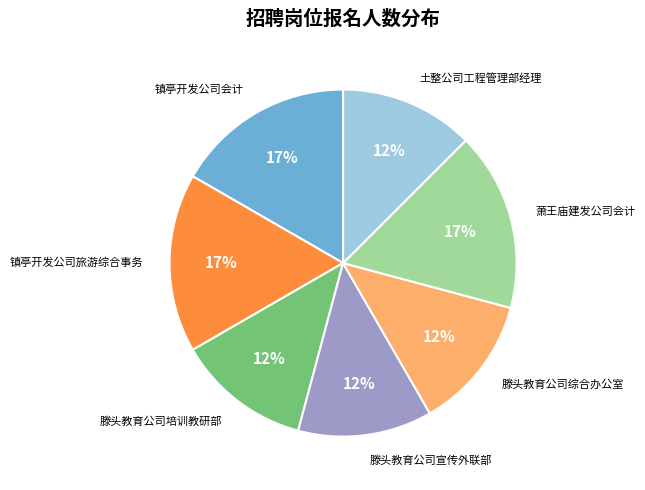

To the nearest percent, what percentage of the pie is 镇亭开发公司旅游综合事务?

17%